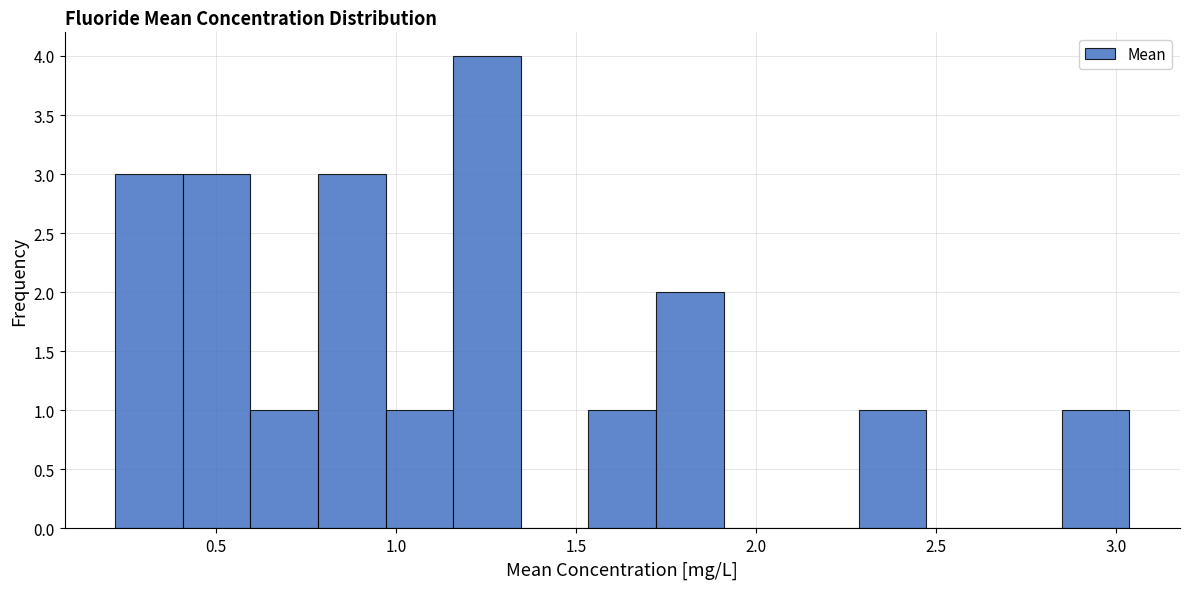

Around what value on the x-axis is the tallest bar? Give the approximate position of its centre, as read against the axis.

1.25